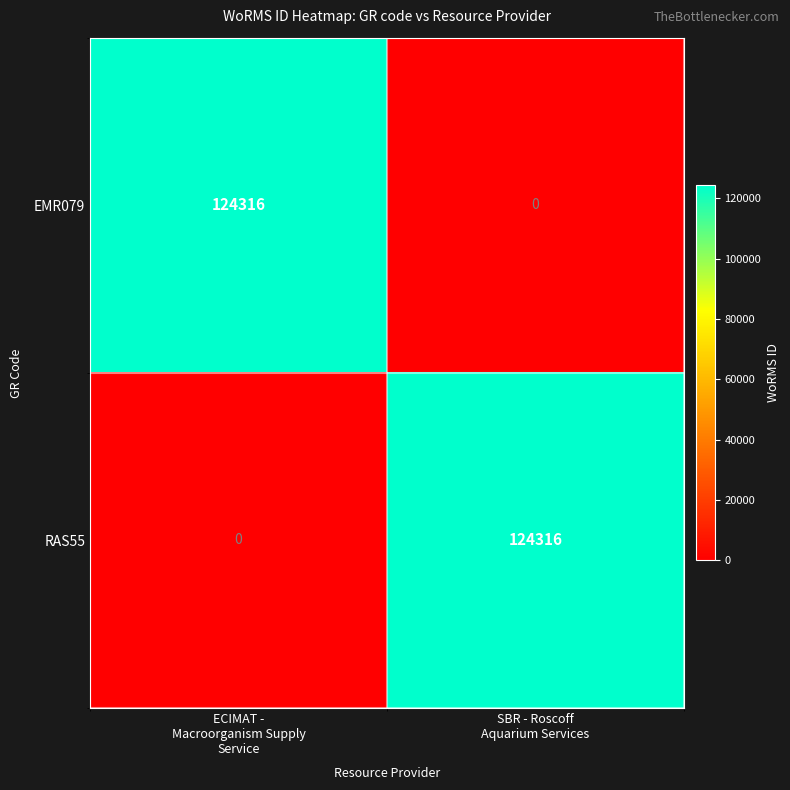

What is the average value of the RAS55 series?

62158